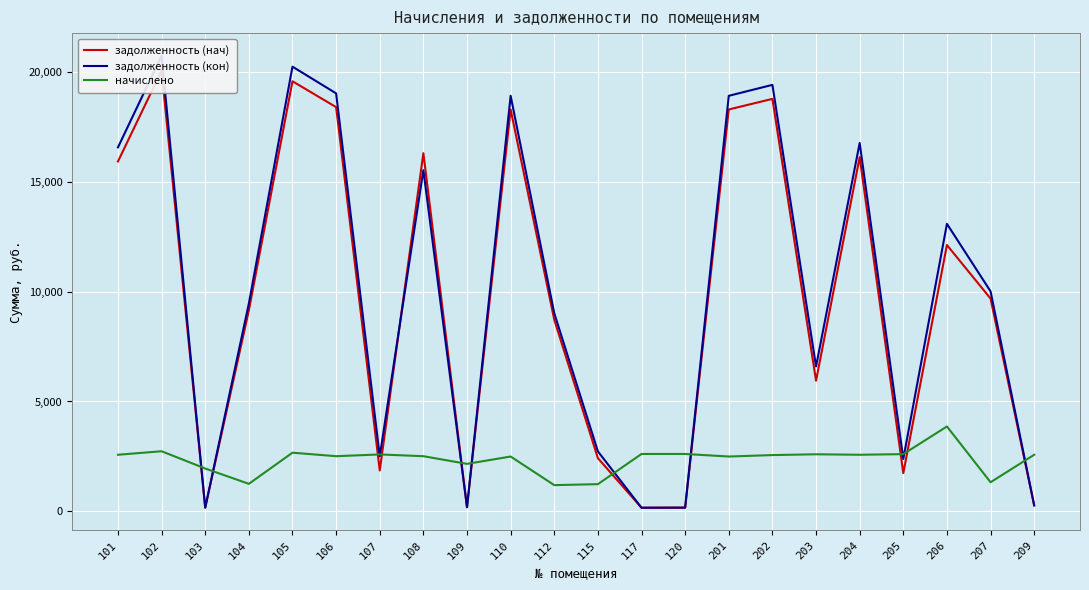

What is the average value of the задолженность (нач) series?

9748.7